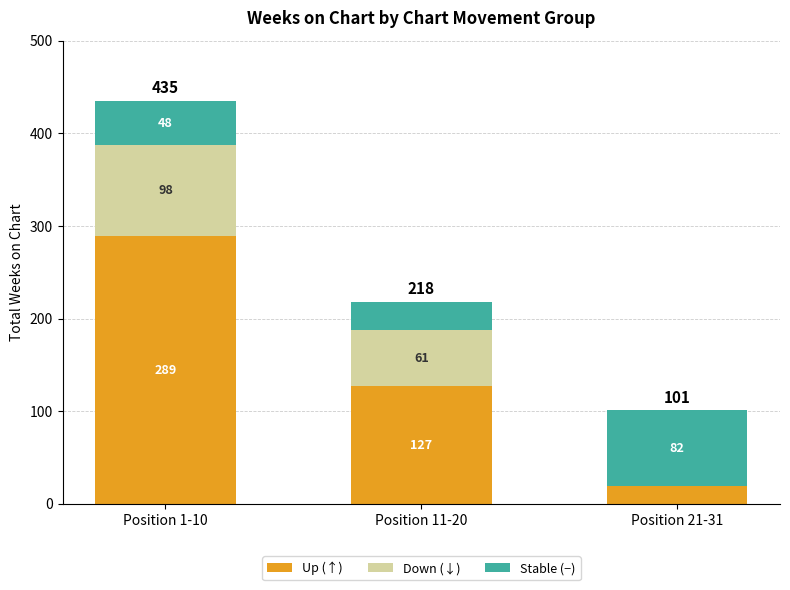

The value of Up (↑) at Position 1-10 is 289. True or false?

True